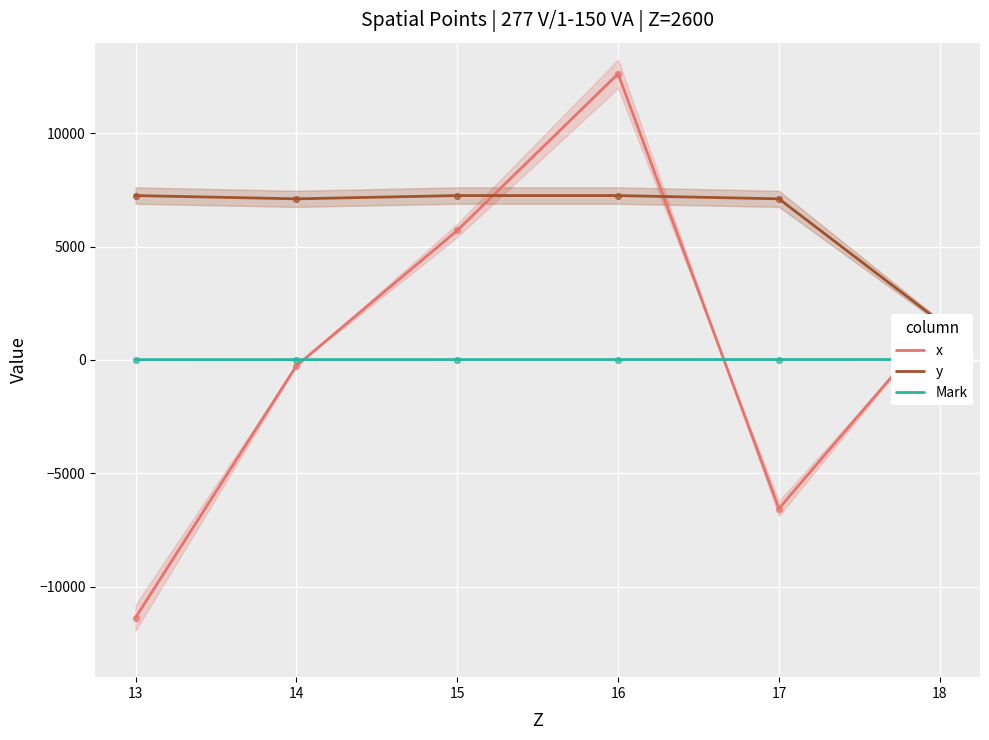

Which series has the largest Y range (max minus min)?

x